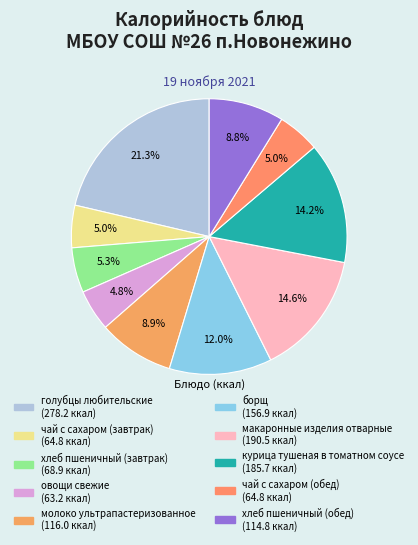

The борщ slice represents 1% of the pie. True or false?

False